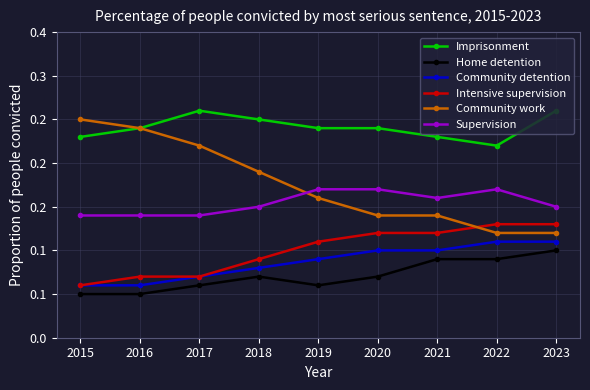

True or false: Supervision and Imprisonment cross at least once.

False